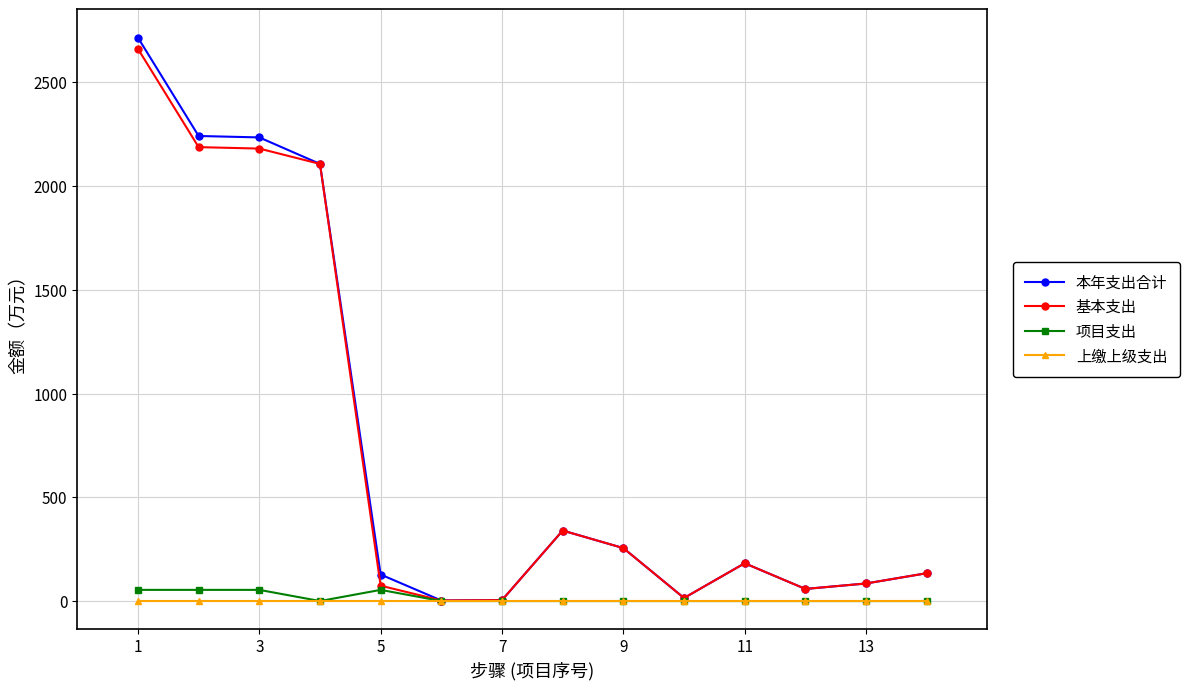

What are all the series names shown in the legend?

本年支出合计, 基本支出, 项目支出, 上缴上级支出